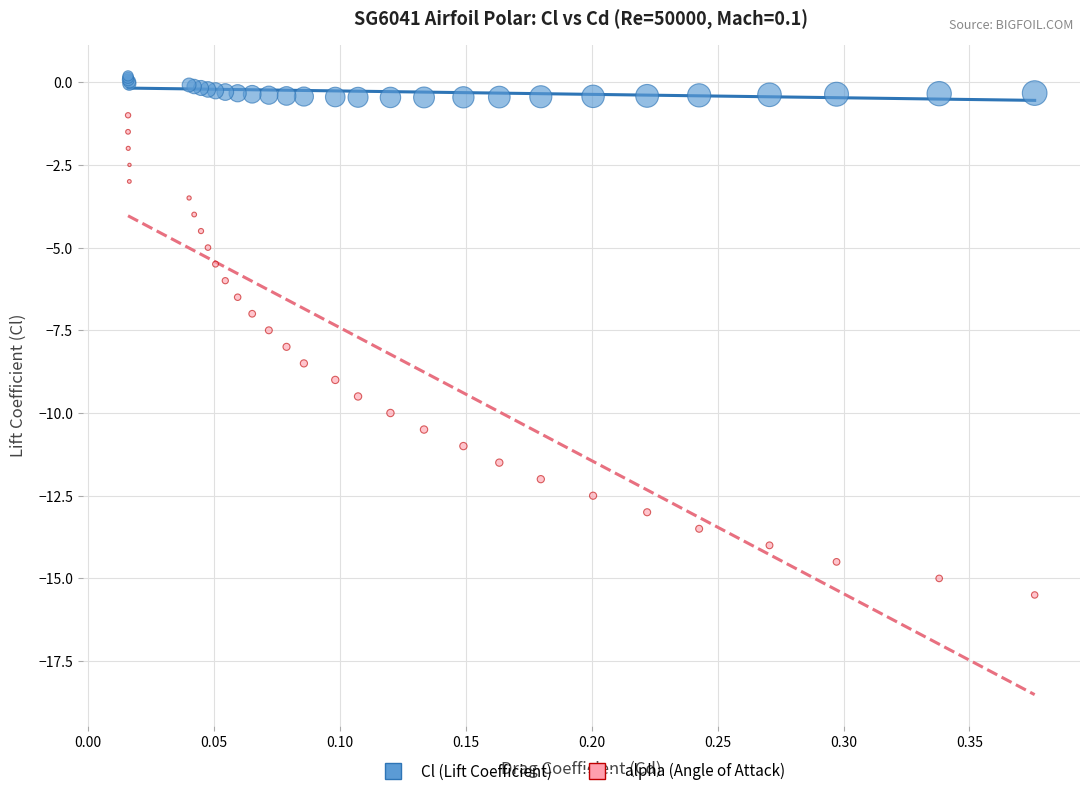

Which series has the widest spread of Y values?

alpha (Angle of Attack)